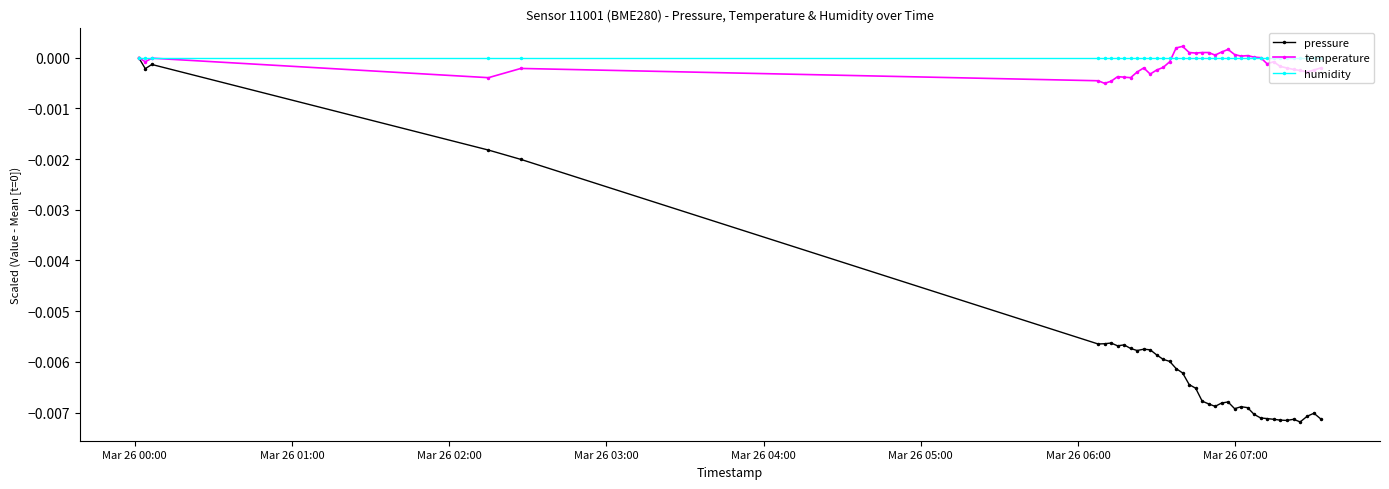

How many distinct data groups are displayed?

3